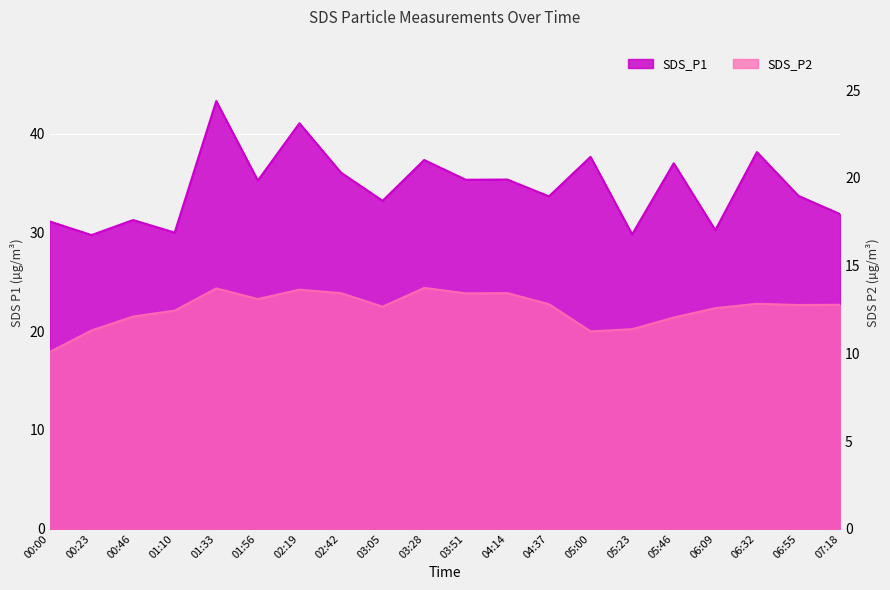

Rank the series by their average value, from lowest to highest.

SDS_P2, SDS_P1